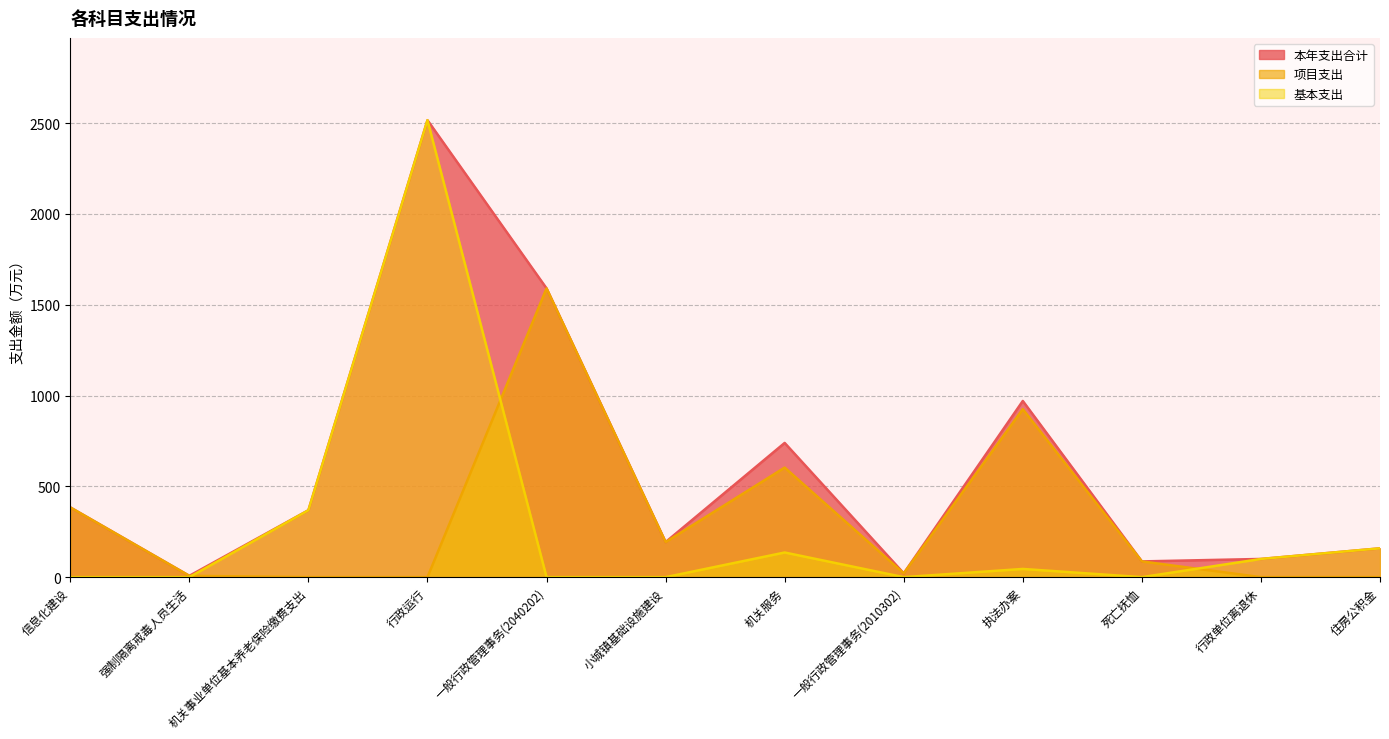

What is the label of the 11th point from the left?

行政单位离退休